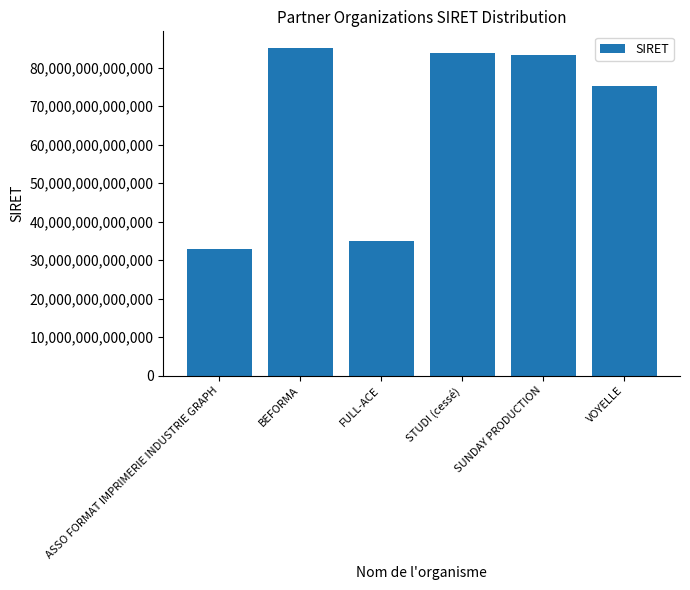

What is the label of the 3rd bar from the left?

FULL-ACE